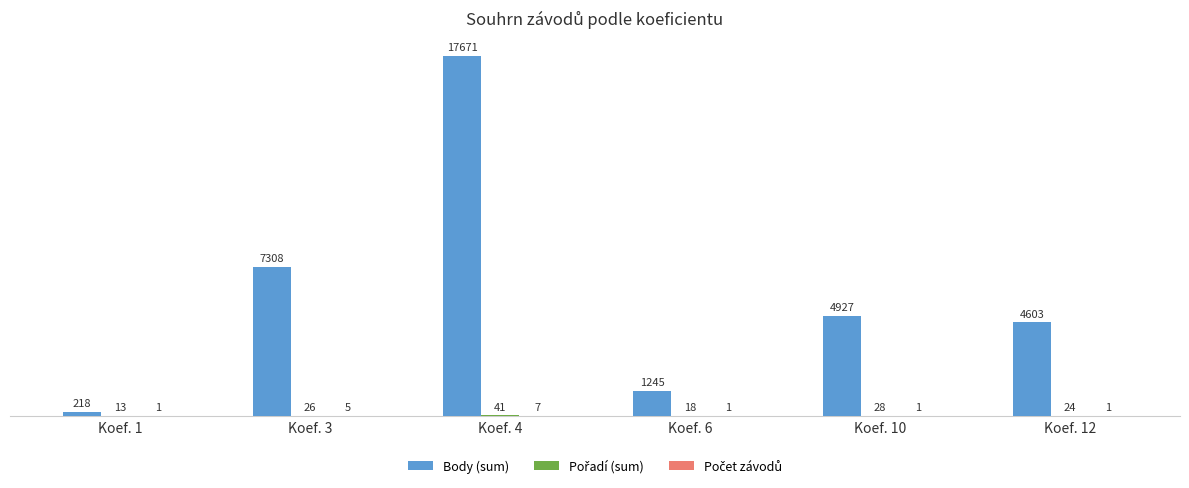

What is the spread (max minus min) of values at Koef. 12?

4602